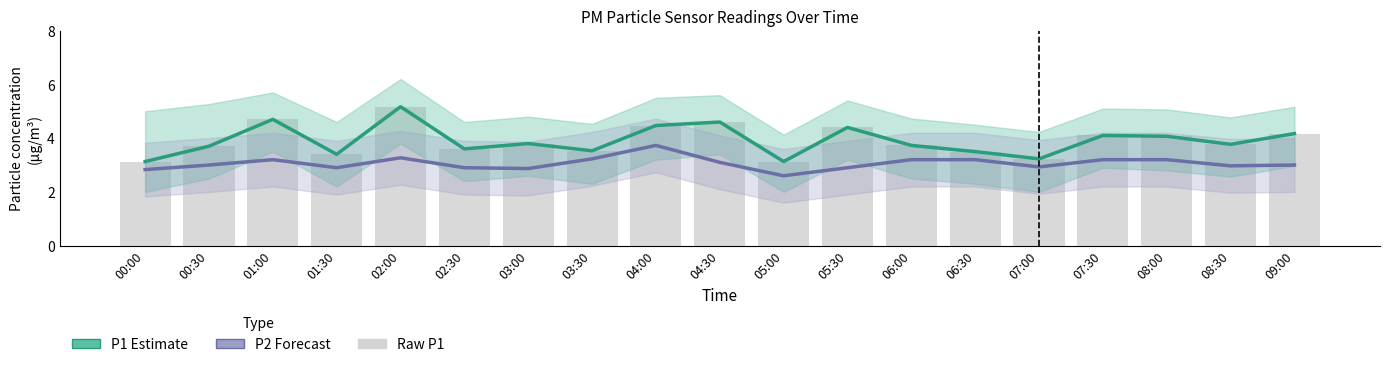

Reading right to left, extract all data points from this chart.

P1: 4.2	3.8	4.1	4.1	3.2	3.5	3.7	4.4	3.1	4.6	4.5	3.5	3.8	3.6	5.2	3.4	4.7	3.7	3.1
P2: 3.0	3.0	3.2	3.2	2.9	3.2	3.2	2.9	2.6	3.1	3.7	3.2	2.9	2.9	3.3	2.9	3.2	3.0	2.8
Raw P1: 4.2	3.8	4.1	4.1	3.2	3.5	3.7	4.4	3.1	4.6	4.5	3.5	3.8	3.6	5.2	3.4	4.7	3.7	3.1